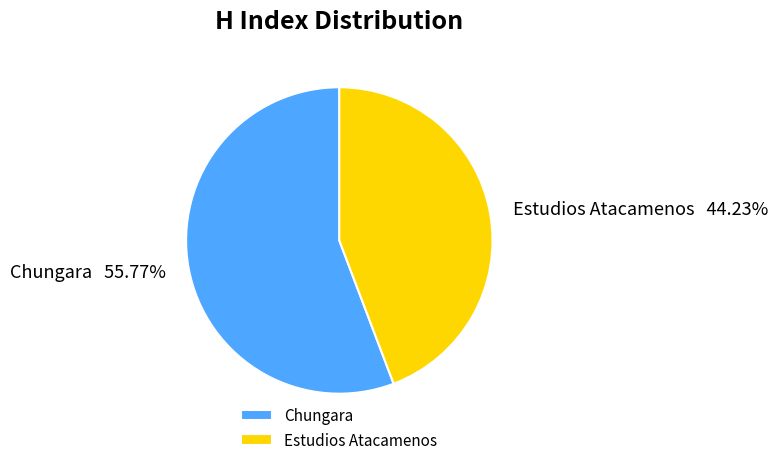

How many slices are in this pie chart?

2